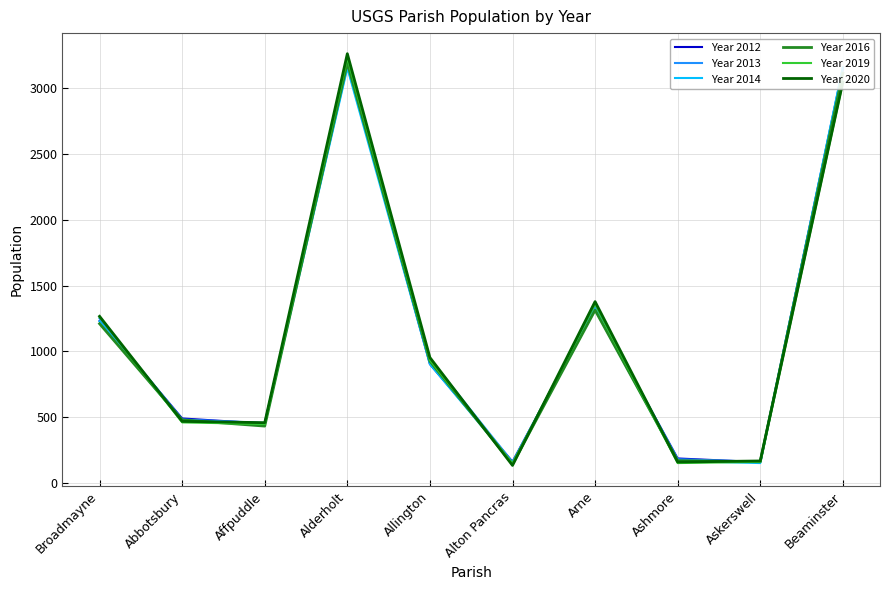

List the series in order of their peak value, lowest first.

Year 2014, Year 2013, Year 2012, Year 2016, Year 2019, Year 2020